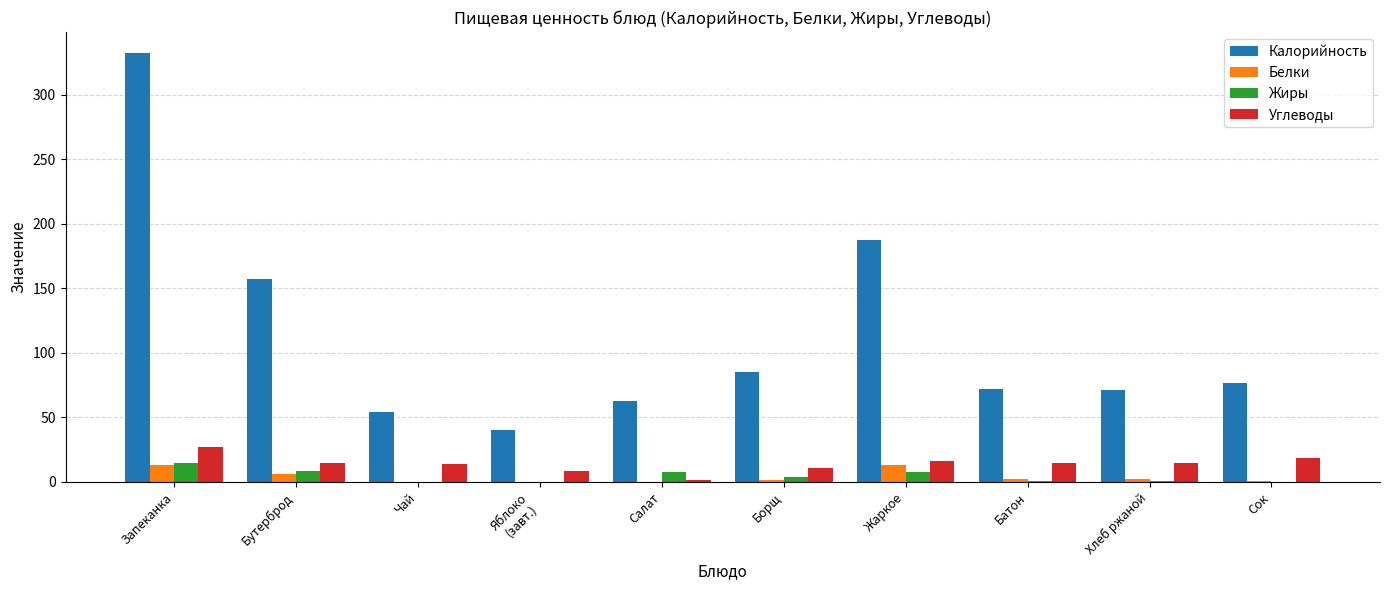

True or false: Жиры has a value of 8.3 at Бутерброд.

True